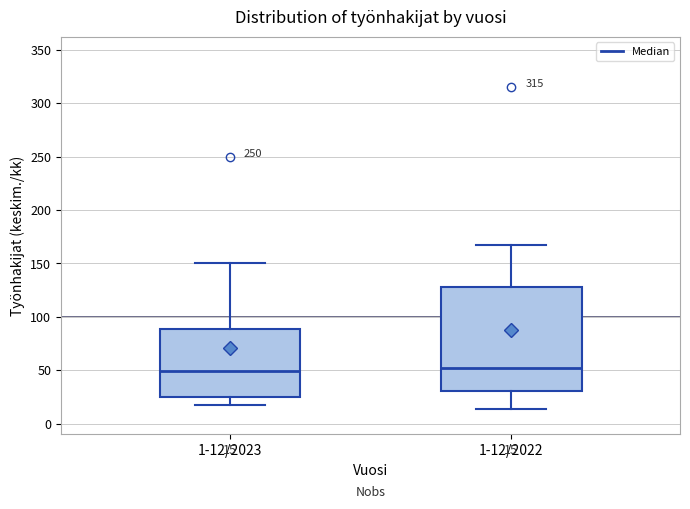

Which box is the tallest, from its lower edge to its upper edge?

1-12/2022